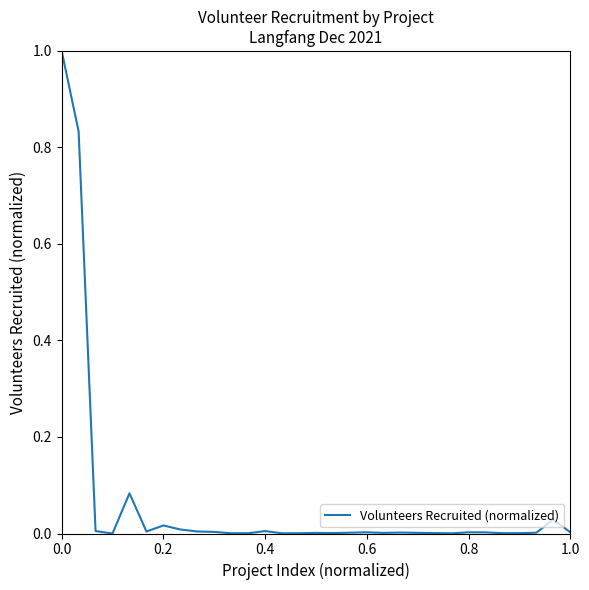

What is the maximum value shown in the chart?

1.0